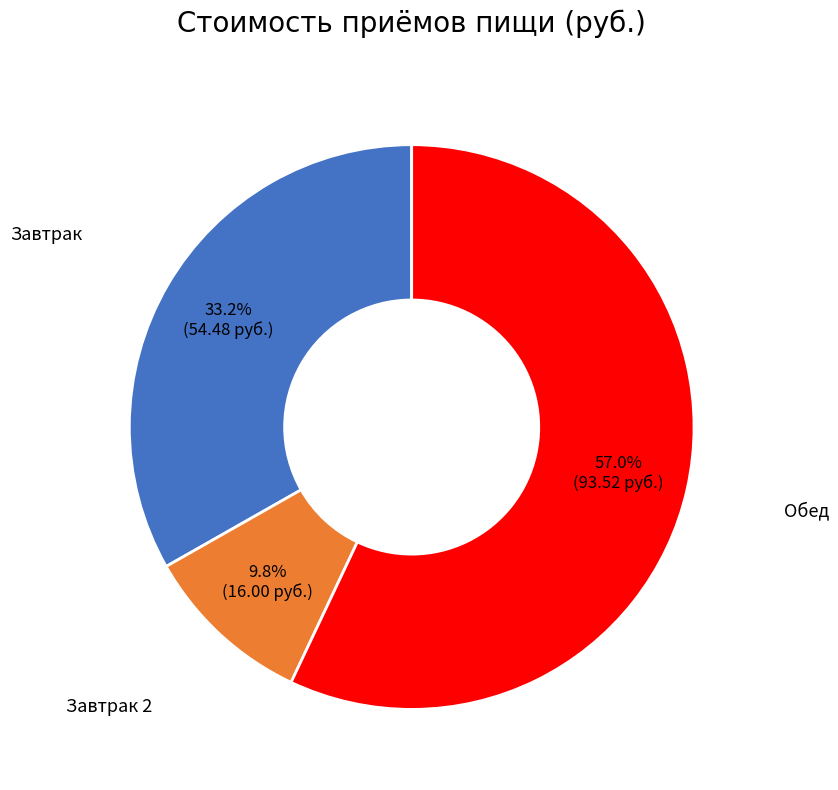

Is there a majority slice in this chart?

Yes